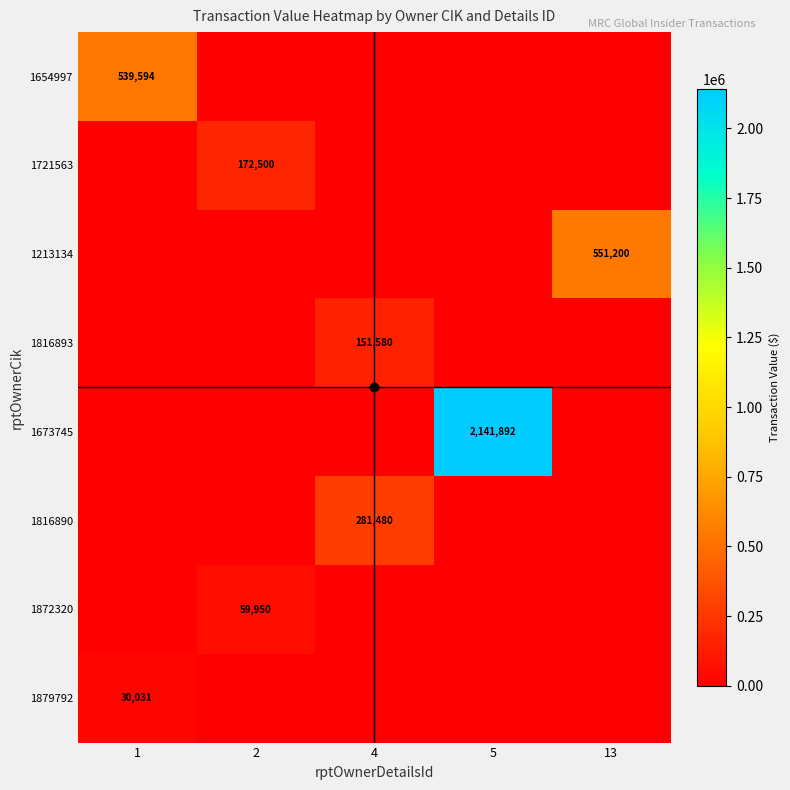

Between 5 and 13, which is larger?

13